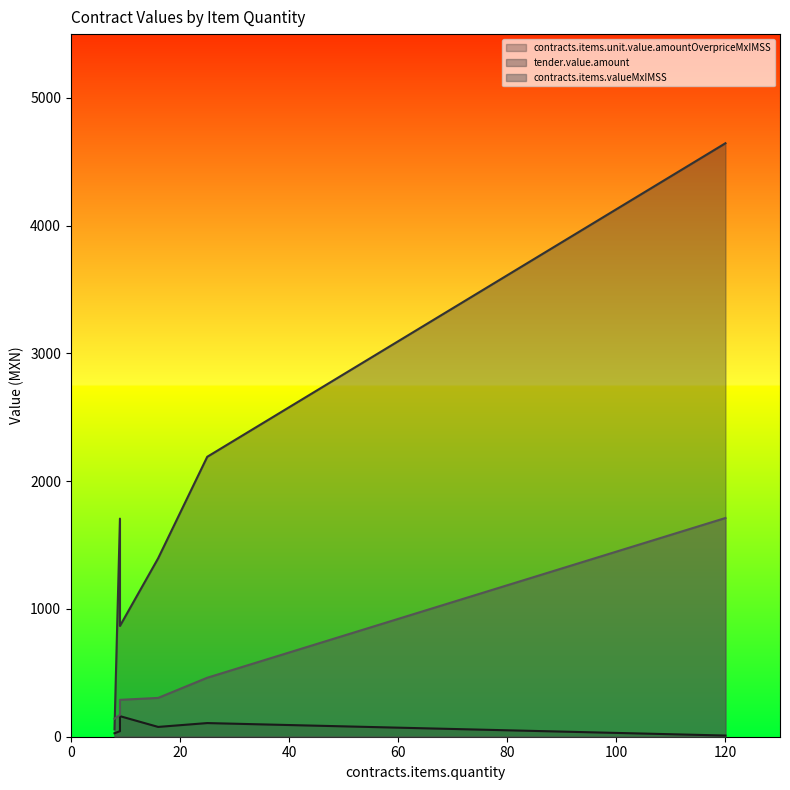

At how many categories does at least one series exceed 2637?

1